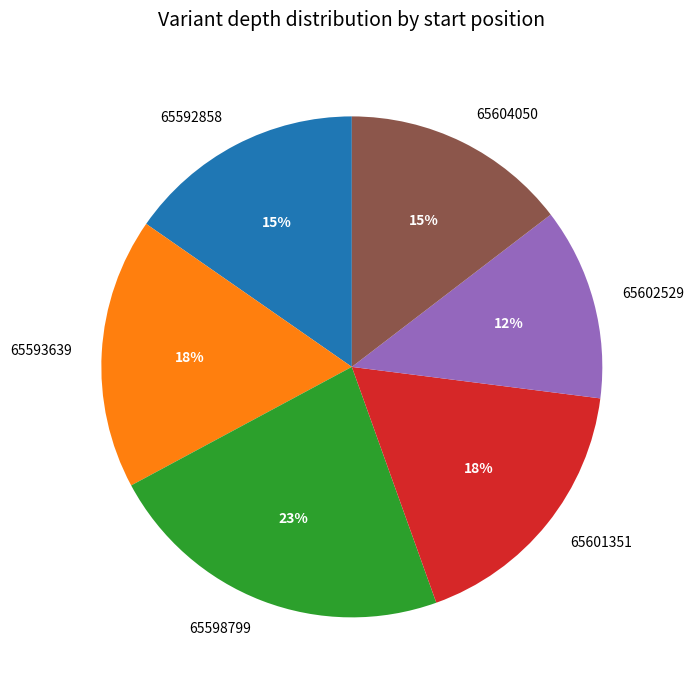

What is the largest slice in the pie chart?

65598799